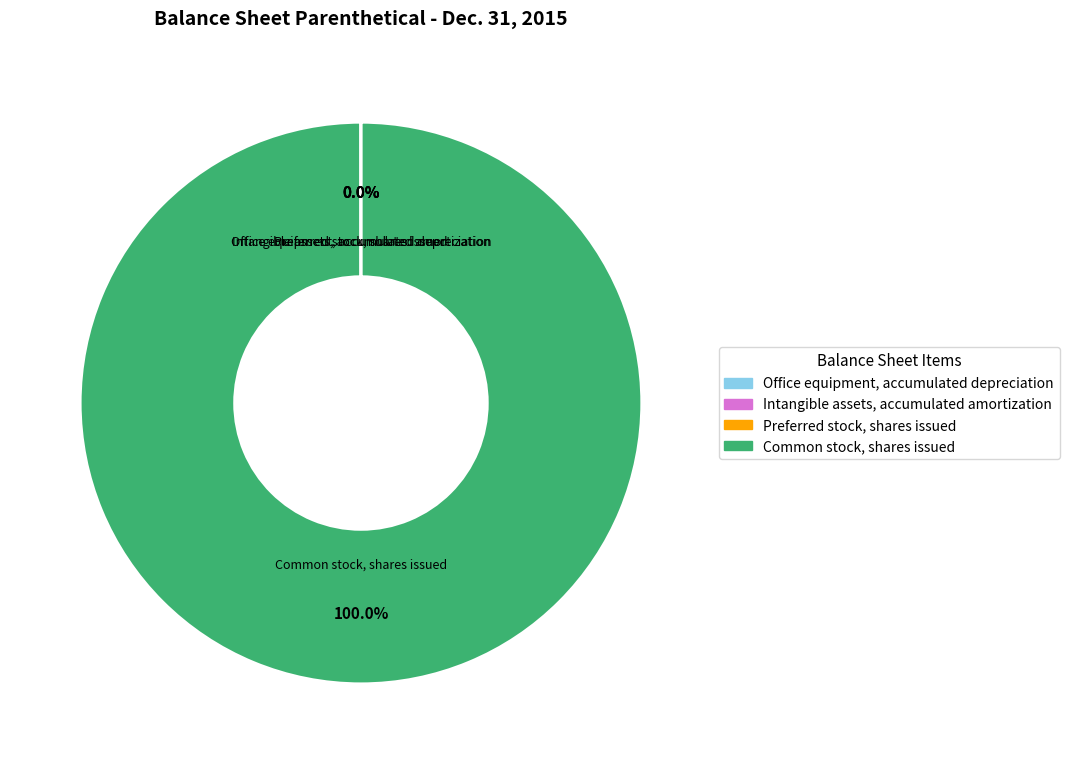

What is the largest slice in the pie chart?

Common stock, shares issued